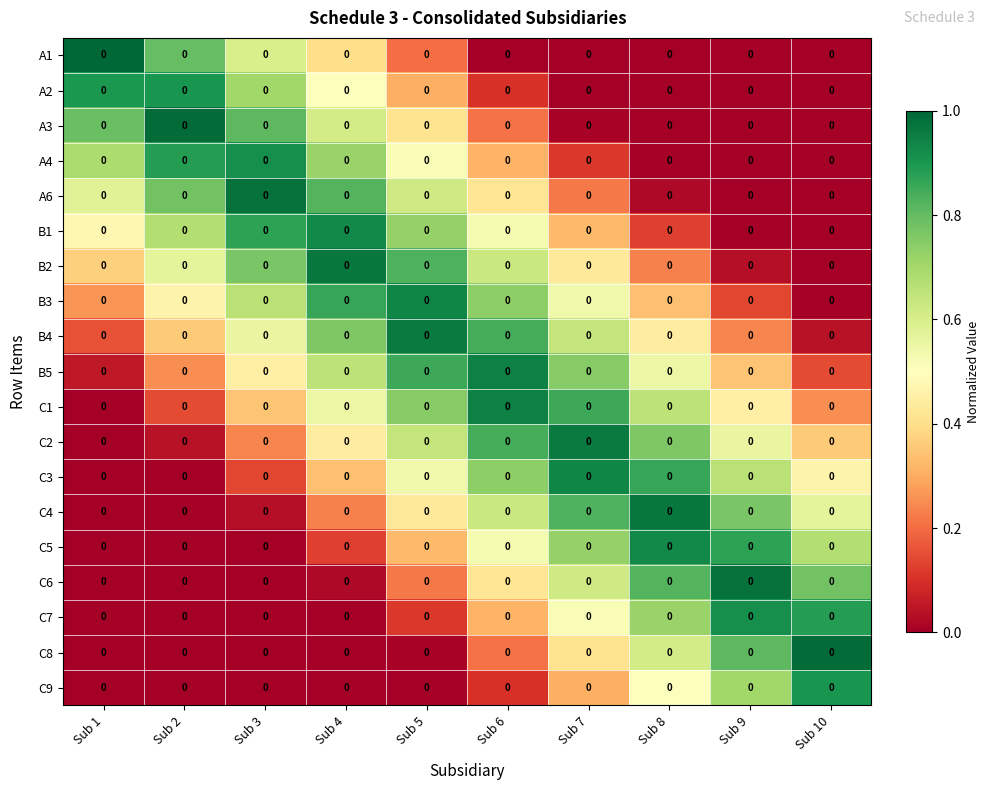

Reading right to left, what are all the values shown in this chart?

A1: Sub 10=0.0	Sub 9=0.0	Sub 8=0.0	Sub 7=0.0	Sub 6=0.0	Sub 5=0.0	Sub 4=0.0	Sub 3=0.0	Sub 2=0.0	Sub 1=0.0
A2: Sub 10=0.0	Sub 9=0.0	Sub 8=0.0	Sub 7=0.0	Sub 6=0.0	Sub 5=0.0	Sub 4=0.0	Sub 3=0.0	Sub 2=0.0	Sub 1=0.0
A3: Sub 10=0.0	Sub 9=0.0	Sub 8=0.0	Sub 7=0.0	Sub 6=0.0	Sub 5=0.0	Sub 4=0.0	Sub 3=0.0	Sub 2=0.0	Sub 1=0.0
A4: Sub 10=0.0	Sub 9=0.0	Sub 8=0.0	Sub 7=0.0	Sub 6=0.0	Sub 5=0.0	Sub 4=0.0	Sub 3=0.0	Sub 2=0.0	Sub 1=0.0
A6: Sub 10=0.0	Sub 9=0.0	Sub 8=0.0	Sub 7=0.0	Sub 6=0.0	Sub 5=0.0	Sub 4=0.0	Sub 3=0.0	Sub 2=0.0	Sub 1=0.0
B1: Sub 10=0.0	Sub 9=0.0	Sub 8=0.0	Sub 7=0.0	Sub 6=0.0	Sub 5=0.0	Sub 4=0.0	Sub 3=0.0	Sub 2=0.0	Sub 1=0.0
B2: Sub 10=0.0	Sub 9=0.0	Sub 8=0.0	Sub 7=0.0	Sub 6=0.0	Sub 5=0.0	Sub 4=0.0	Sub 3=0.0	Sub 2=0.0	Sub 1=0.0
B3: Sub 10=0.0	Sub 9=0.0	Sub 8=0.0	Sub 7=0.0	Sub 6=0.0	Sub 5=0.0	Sub 4=0.0	Sub 3=0.0	Sub 2=0.0	Sub 1=0.0
B4: Sub 10=0.0	Sub 9=0.0	Sub 8=0.0	Sub 7=0.0	Sub 6=0.0	Sub 5=0.0	Sub 4=0.0	Sub 3=0.0	Sub 2=0.0	Sub 1=0.0
B5: Sub 10=0.0	Sub 9=0.0	Sub 8=0.0	Sub 7=0.0	Sub 6=0.0	Sub 5=0.0	Sub 4=0.0	Sub 3=0.0	Sub 2=0.0	Sub 1=0.0
C1: Sub 10=0.0	Sub 9=0.0	Sub 8=0.0	Sub 7=0.0	Sub 6=0.0	Sub 5=0.0	Sub 4=0.0	Sub 3=0.0	Sub 2=0.0	Sub 1=0.0
C2: Sub 10=0.0	Sub 9=0.0	Sub 8=0.0	Sub 7=0.0	Sub 6=0.0	Sub 5=0.0	Sub 4=0.0	Sub 3=0.0	Sub 2=0.0	Sub 1=0.0
C3: Sub 10=0.0	Sub 9=0.0	Sub 8=0.0	Sub 7=0.0	Sub 6=0.0	Sub 5=0.0	Sub 4=0.0	Sub 3=0.0	Sub 2=0.0	Sub 1=0.0
C4: Sub 10=0.0	Sub 9=0.0	Sub 8=0.0	Sub 7=0.0	Sub 6=0.0	Sub 5=0.0	Sub 4=0.0	Sub 3=0.0	Sub 2=0.0	Sub 1=0.0
C5: Sub 10=0.0	Sub 9=0.0	Sub 8=0.0	Sub 7=0.0	Sub 6=0.0	Sub 5=0.0	Sub 4=0.0	Sub 3=0.0	Sub 2=0.0	Sub 1=0.0
C6: Sub 10=0.0	Sub 9=0.0	Sub 8=0.0	Sub 7=0.0	Sub 6=0.0	Sub 5=0.0	Sub 4=0.0	Sub 3=0.0	Sub 2=0.0	Sub 1=0.0
C7: Sub 10=0.0	Sub 9=0.0	Sub 8=0.0	Sub 7=0.0	Sub 6=0.0	Sub 5=0.0	Sub 4=0.0	Sub 3=0.0	Sub 2=0.0	Sub 1=0.0
C8: Sub 10=0.0	Sub 9=0.0	Sub 8=0.0	Sub 7=0.0	Sub 6=0.0	Sub 5=0.0	Sub 4=0.0	Sub 3=0.0	Sub 2=0.0	Sub 1=0.0
C9: Sub 10=0.0	Sub 9=0.0	Sub 8=0.0	Sub 7=0.0	Sub 6=0.0	Sub 5=0.0	Sub 4=0.0	Sub 3=0.0	Sub 2=0.0	Sub 1=0.0